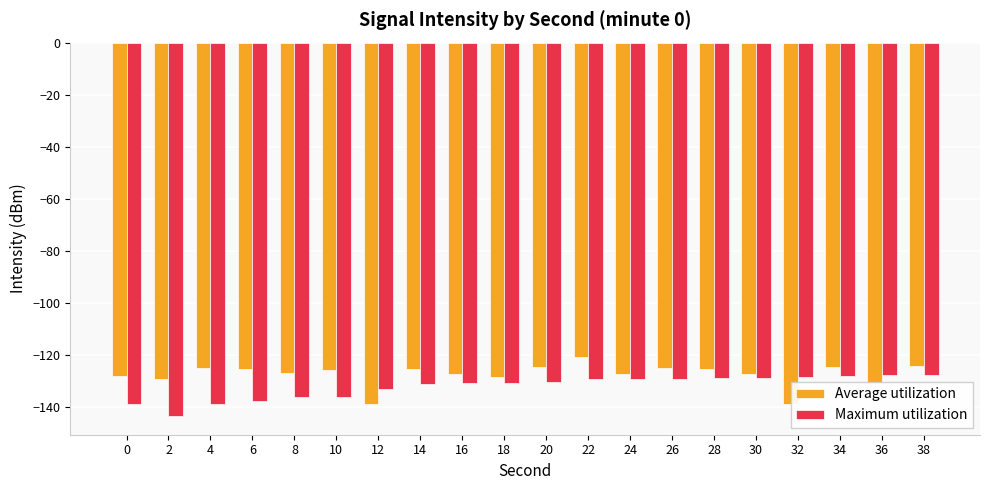

List the series in order of their peak value, lowest first.

Maximum utilization, Average utilization